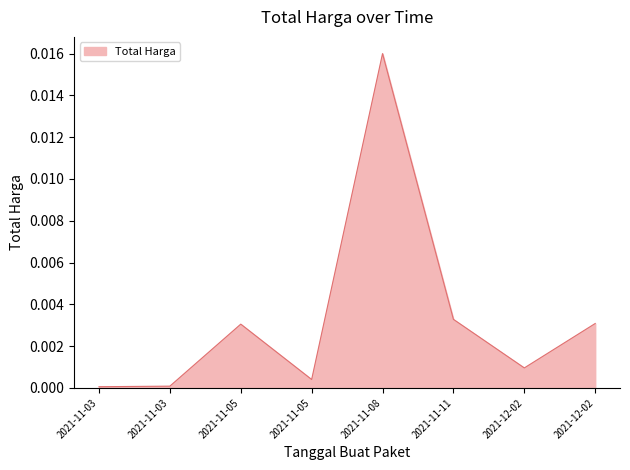

Does the chart have visible grid lines?

No